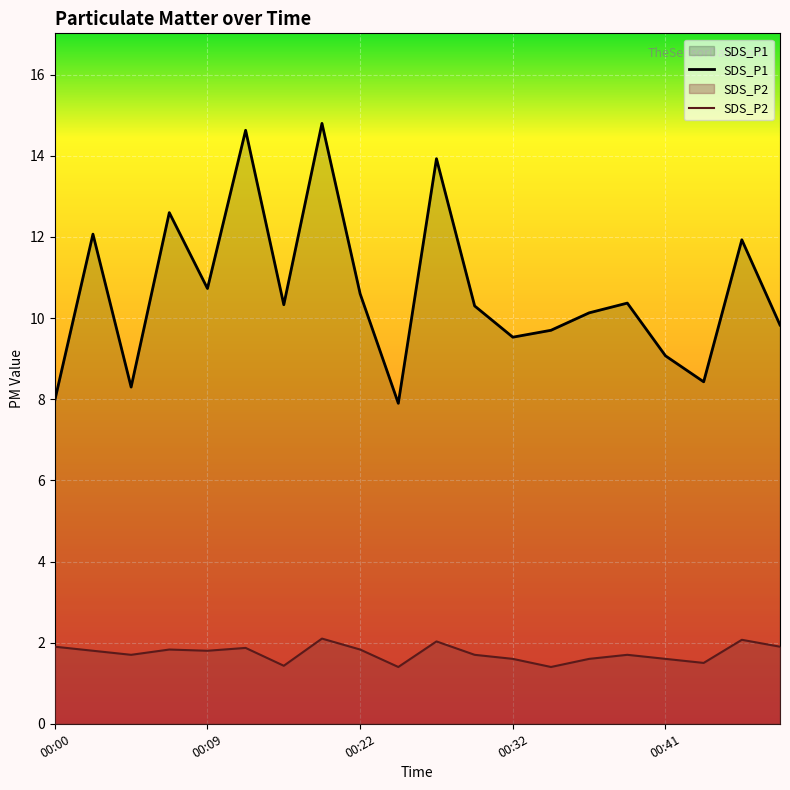

What is the difference between the highest and lowest values at 00:49?

7.9